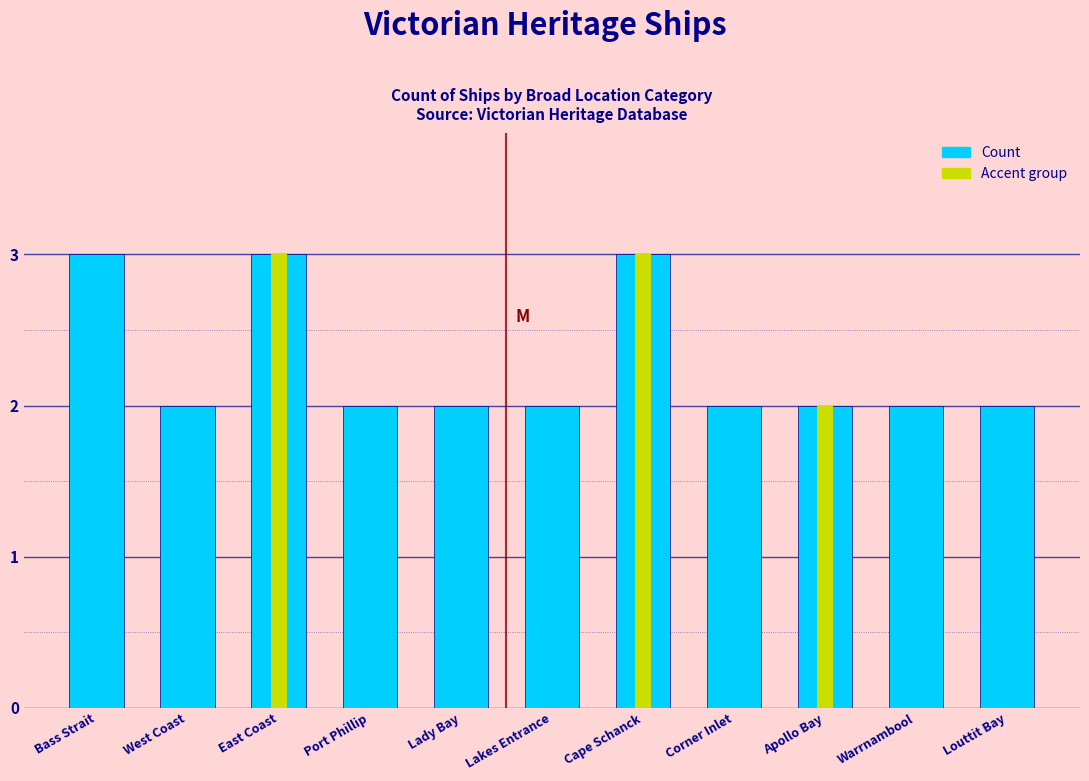

Reading left to right, extract all data points from this chart.

Bass Strait=3	West Coast=2	East Coast=3	Port Phillip=2	Lady Bay=2	Lakes Entrance=2	Cape Schanck=3	Corner Inlet=2	Apollo Bay=2	Warrnambool=2	Louttit Bay=2